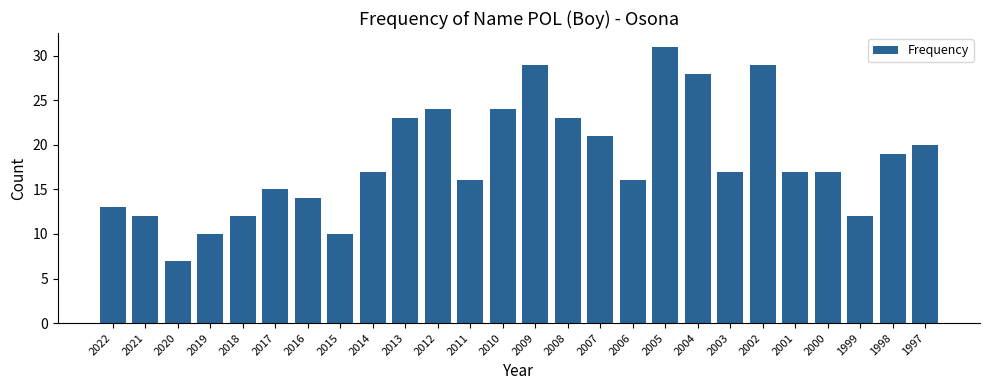

Is it true that the value at 2004 is 28?

True